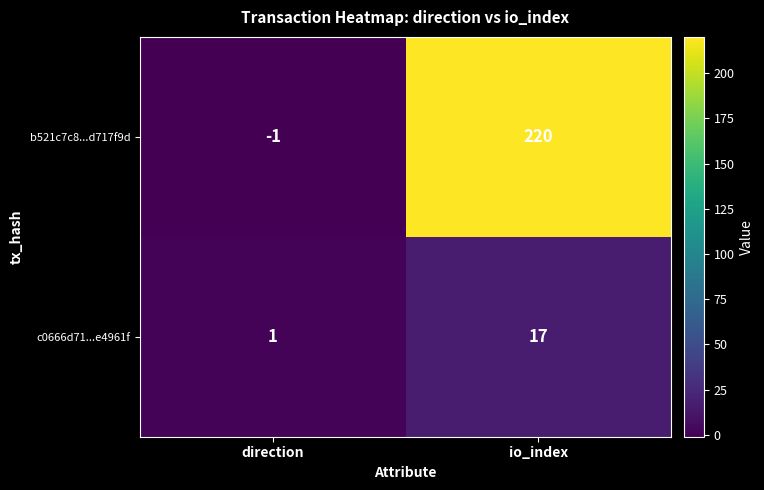

True or false: b521c7c8...d717f9d has a value of 220 at io_index.

True